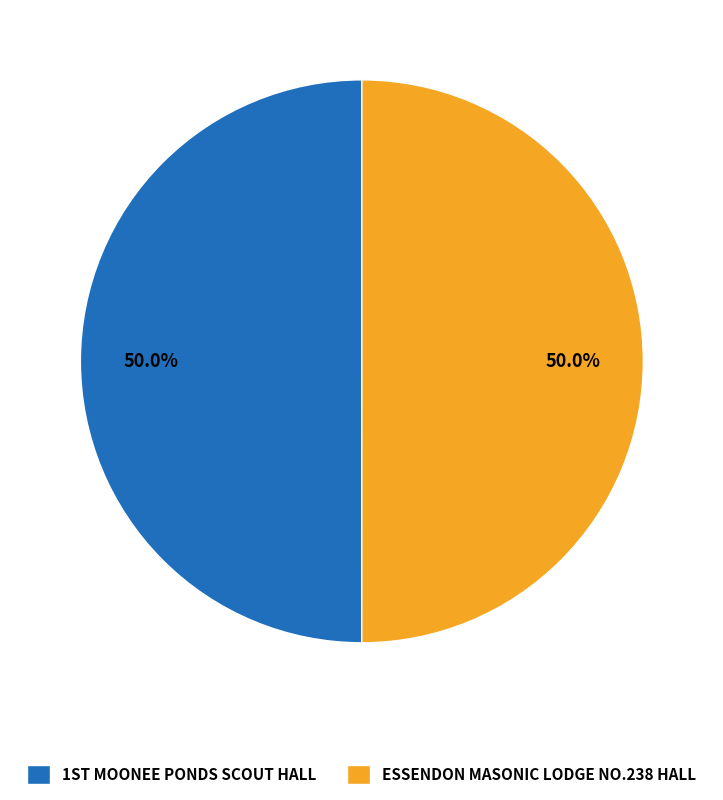

What percentage is the ESSENDON MASONIC LODGE NO.238 HALL slice, to the nearest percent?

50%